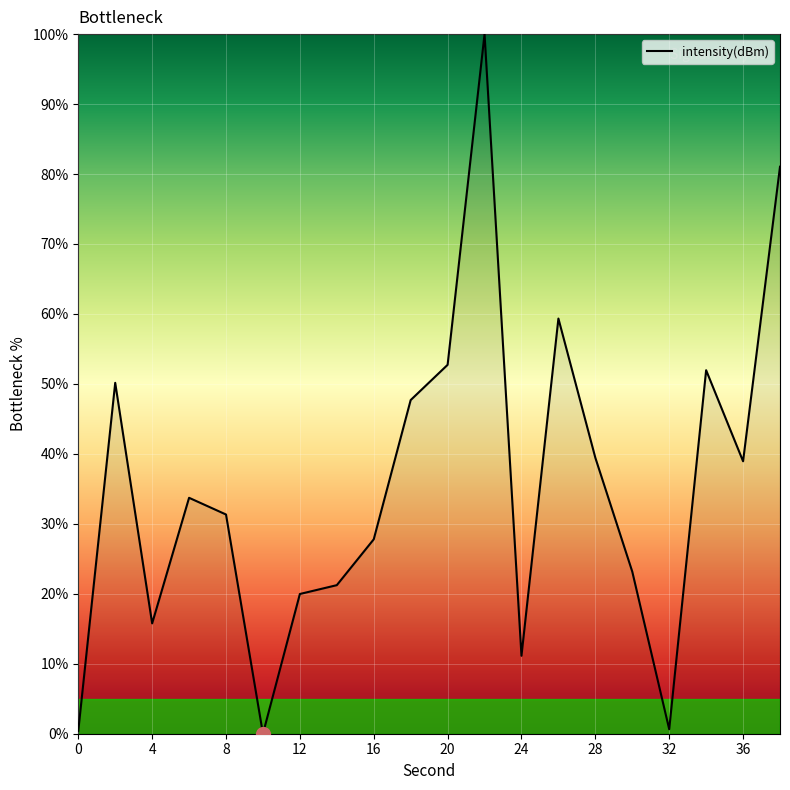

How many values exceed 33?

10